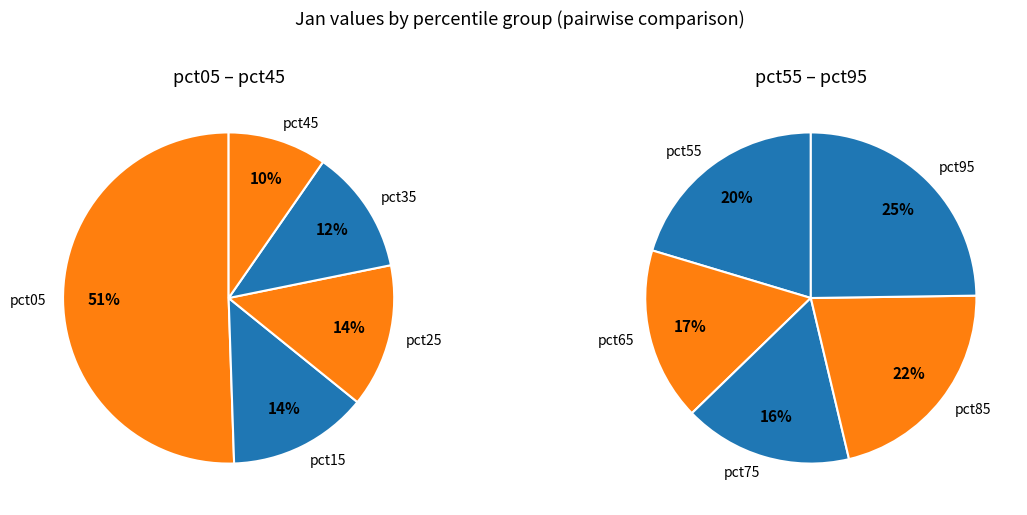

Do pct25 and pct15 together represent more than half of the pie?

No